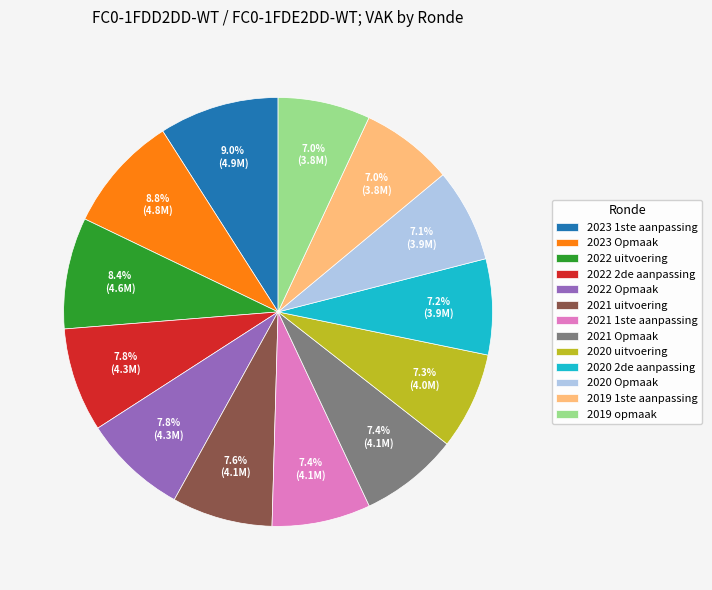

Does 2021 Opmaak represent more than half of the total?

No